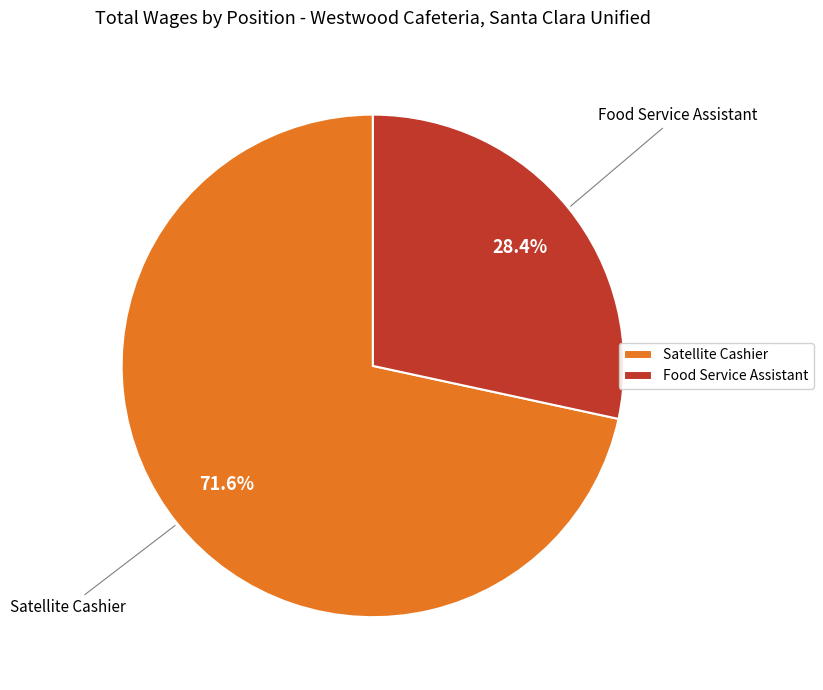

To the nearest percent, what portion does Satellite Cashier represent?

72%